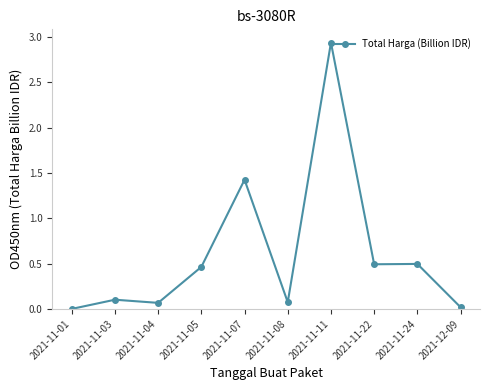

What is the sum of all values?

6.1